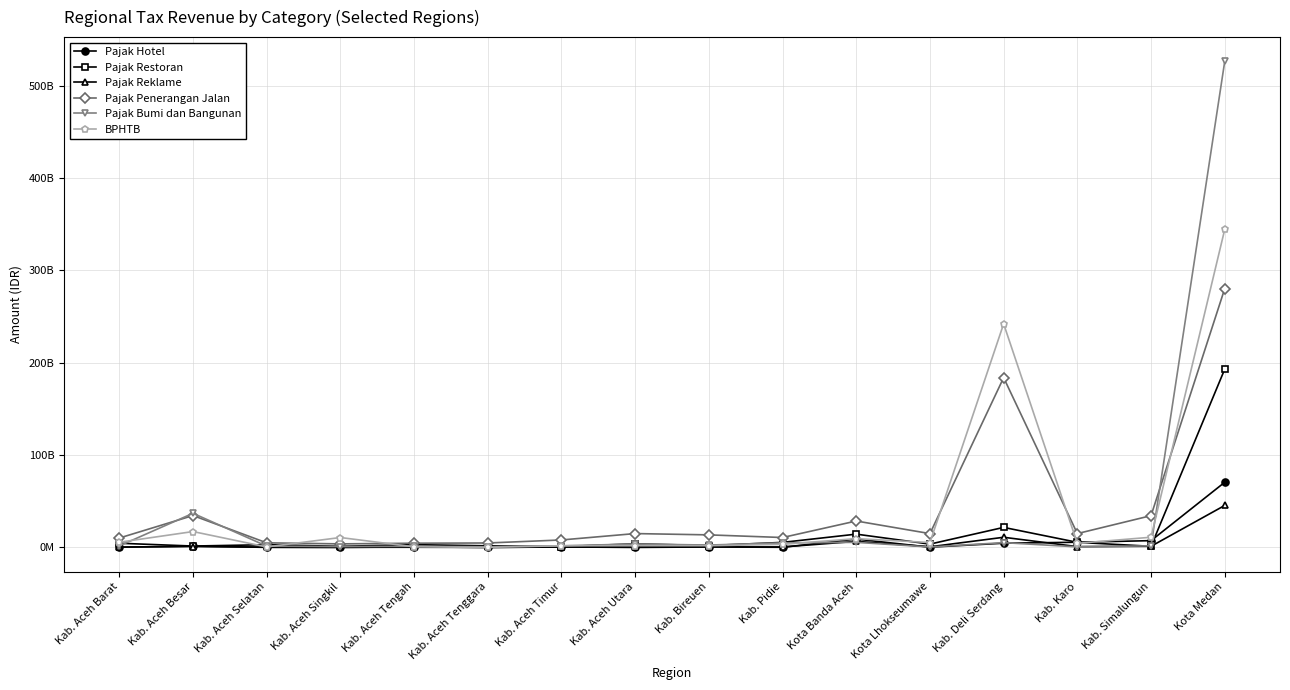

Rank the series by their maximum value, from highest to lowest.

Pajak Bumi dan Bangunan, BPHTB, Pajak Penerangan Jalan, Pajak Restoran, Pajak Hotel, Pajak Reklame